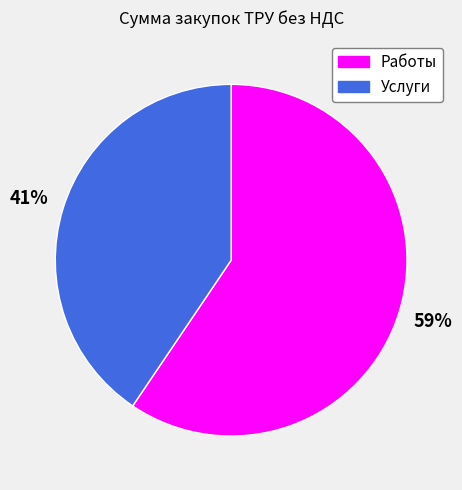

What is the smallest slice in the pie chart?

Услуги